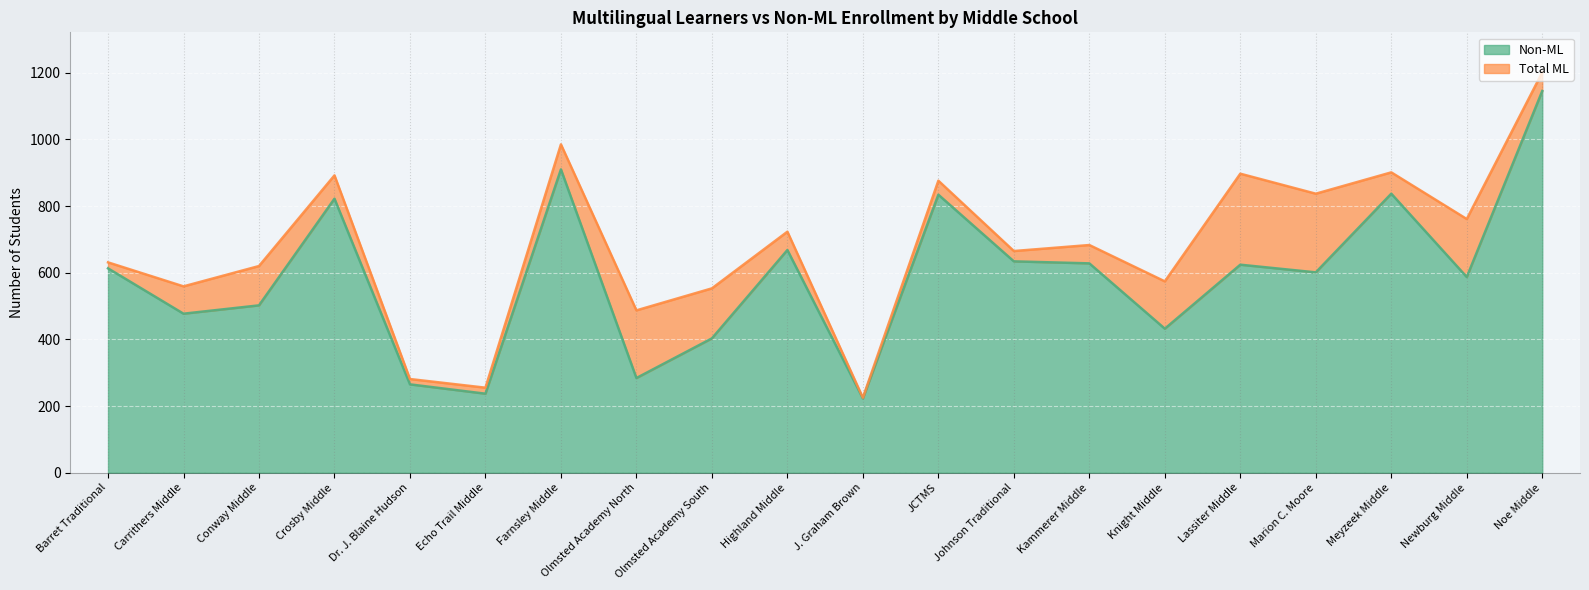

Reading right to left, extract all data points from this chart.

Noe Middle=1145	Newburg Middle=587	Meyzeek Middle=837	Marion C. Moore=601	Lassiter Middle=624	Knight Middle=432	Kammerer Middle=628	Johnson Traditional=634	JCTMS=834	J. Graham Brown=223	Highland Middle=668	Olmsted Academy South=403	Olmsted Academy North=284	Farnsley Middle=910	Echo Trail Middle=237	Dr. J. Blaine Hudson=265	Crosby Middle=822	Conway Middle=502	Carrithers Middle=477	Barret Traditional=613